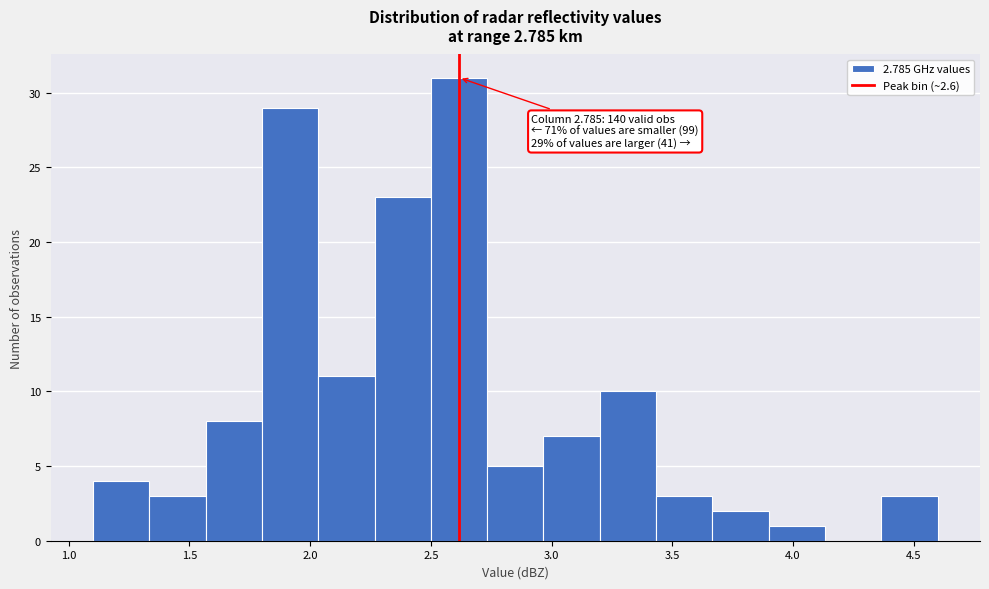

Over which range of the x-axis is the bar tallest?

2.50 to 2.75